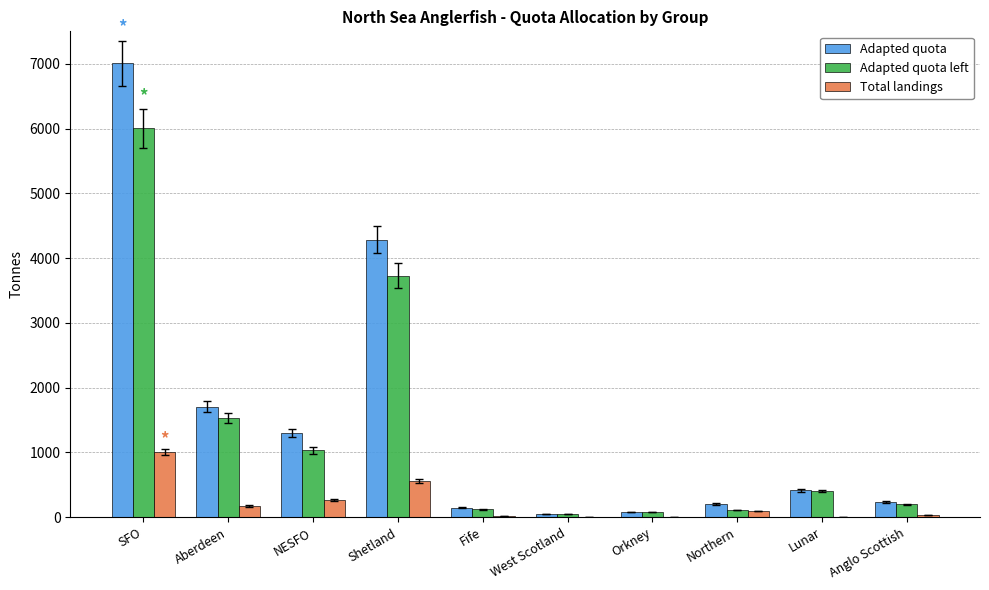

What is the sum of all Adapted quota left values?

13265.0